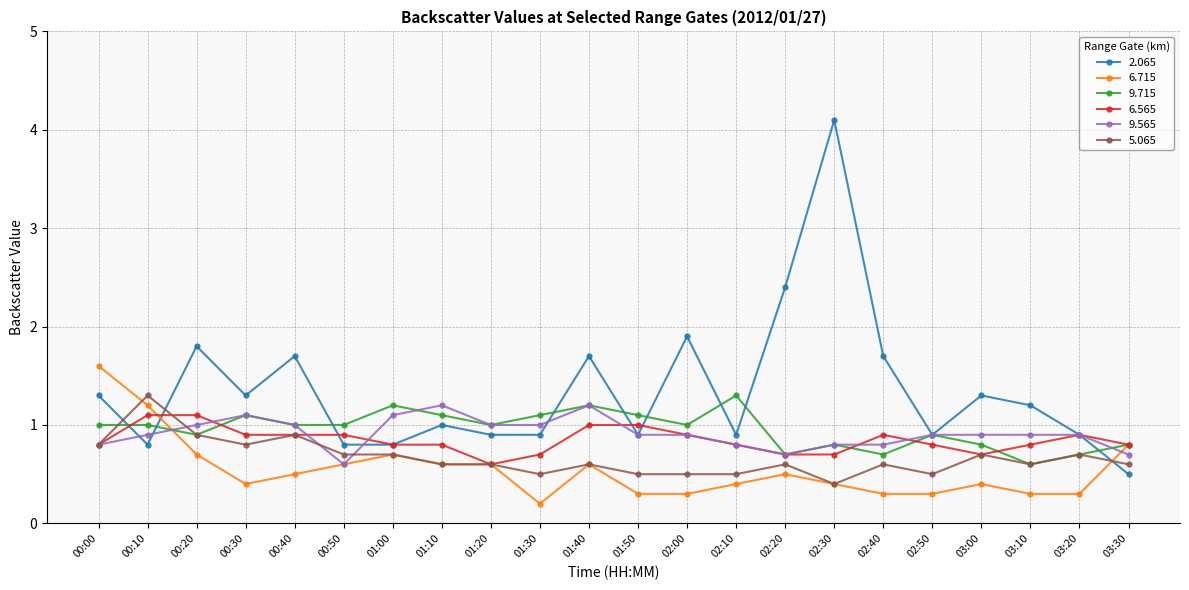

Reading left to right, list all the values displayed in this chart.

2.065: 00:00=1.3	00:10=0.8	00:20=1.8	00:30=1.3	00:40=1.7	00:50=0.8	01:00=0.8	01:10=1.0	01:20=0.9	01:30=0.9	01:40=1.7	01:50=0.9	02:00=1.9	02:10=0.9	02:20=2.4	02:30=4.1	02:40=1.7	02:50=0.9	03:00=1.3	03:10=1.2	03:20=0.9	03:30=0.5
6.715: 00:00=1.6	00:10=1.2	00:20=0.7	00:30=0.4	00:40=0.5	00:50=0.6	01:00=0.7	01:10=0.6	01:20=0.6	01:30=0.2	01:40=0.6	01:50=0.3	02:00=0.3	02:10=0.4	02:20=0.5	02:30=0.4	02:40=0.3	02:50=0.3	03:00=0.4	03:10=0.3	03:20=0.3	03:30=0.8
9.715: 00:00=1.0	00:10=1.0	00:20=0.9	00:30=1.1	00:40=1.0	00:50=1.0	01:00=1.2	01:10=1.1	01:20=1.0	01:30=1.1	01:40=1.2	01:50=1.1	02:00=1.0	02:10=1.3	02:20=0.7	02:30=0.8	02:40=0.7	02:50=0.9	03:00=0.8	03:10=0.6	03:20=0.7	03:30=0.8
6.565: 00:00=0.8	00:10=1.1	00:20=1.1	00:30=0.9	00:40=0.9	00:50=0.9	01:00=0.8	01:10=0.8	01:20=0.6	01:30=0.7	01:40=1.0	01:50=1.0	02:00=0.9	02:10=0.8	02:20=0.7	02:30=0.7	02:40=0.9	02:50=0.8	03:00=0.7	03:10=0.8	03:20=0.9	03:30=0.8
9.565: 00:00=0.8	00:10=0.9	00:20=1.0	00:30=1.1	00:40=1.0	00:50=0.6	01:00=1.1	01:10=1.2	01:20=1.0	01:30=1.0	01:40=1.2	01:50=0.9	02:00=0.9	02:10=0.8	02:20=0.7	02:30=0.8	02:40=0.8	02:50=0.9	03:00=0.9	03:10=0.9	03:20=0.9	03:30=0.7
5.065: 00:00=0.8	00:10=1.3	00:20=0.9	00:30=0.8	00:40=0.9	00:50=0.7	01:00=0.7	01:10=0.6	01:20=0.6	01:30=0.5	01:40=0.6	01:50=0.5	02:00=0.5	02:10=0.5	02:20=0.6	02:30=0.4	02:40=0.6	02:50=0.5	03:00=0.7	03:10=0.6	03:20=0.7	03:30=0.6